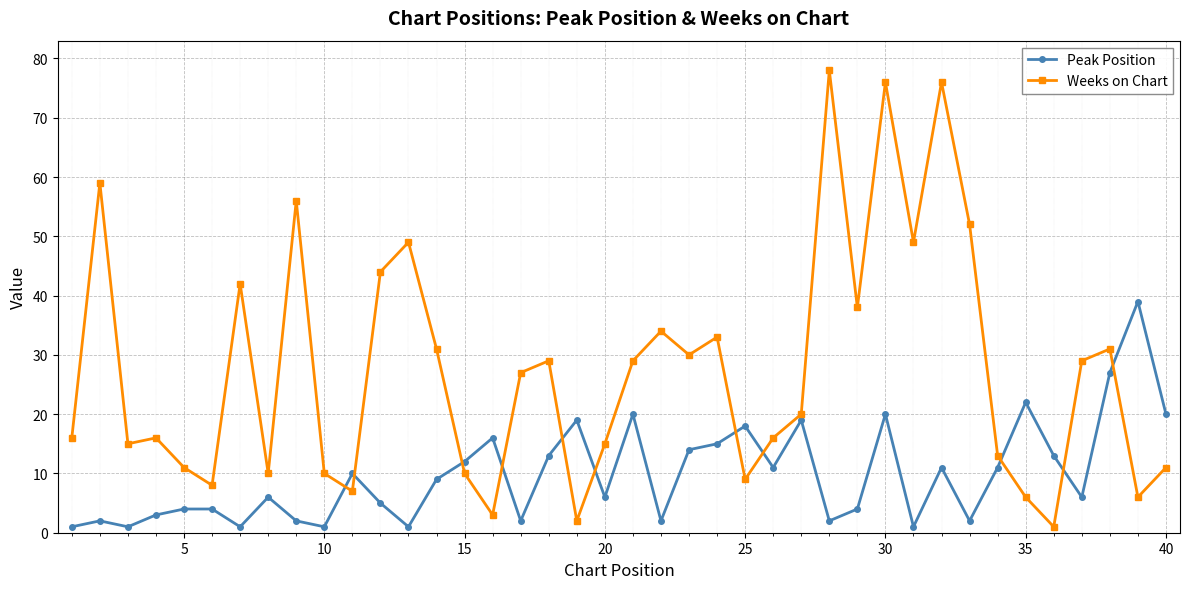

What is the difference between the maximum and minimum values in the Peak Position series?

38